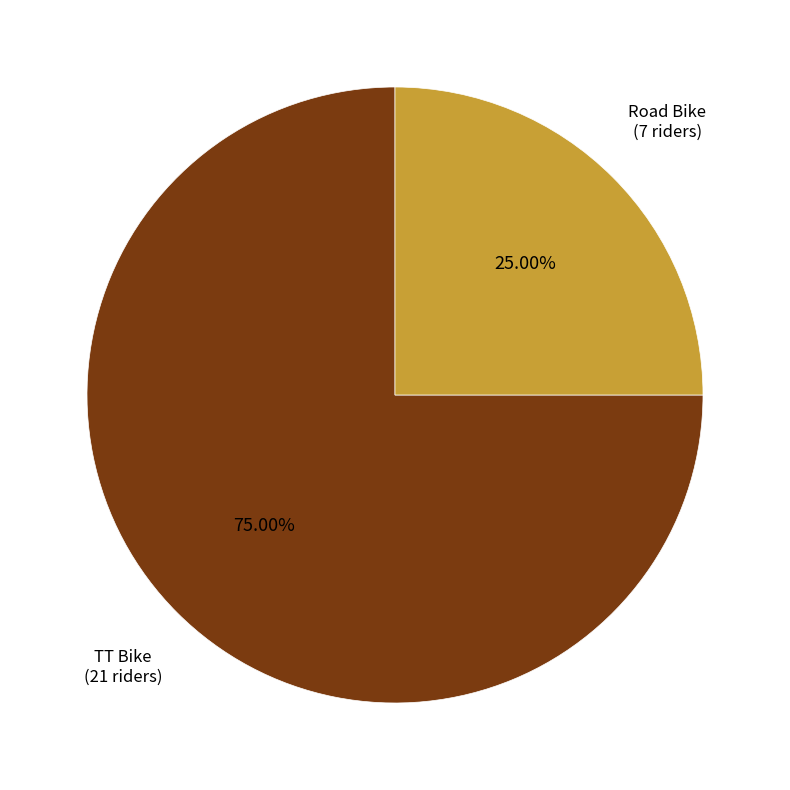

To the nearest percent, what percentage of the pie is Road Bike?

25%